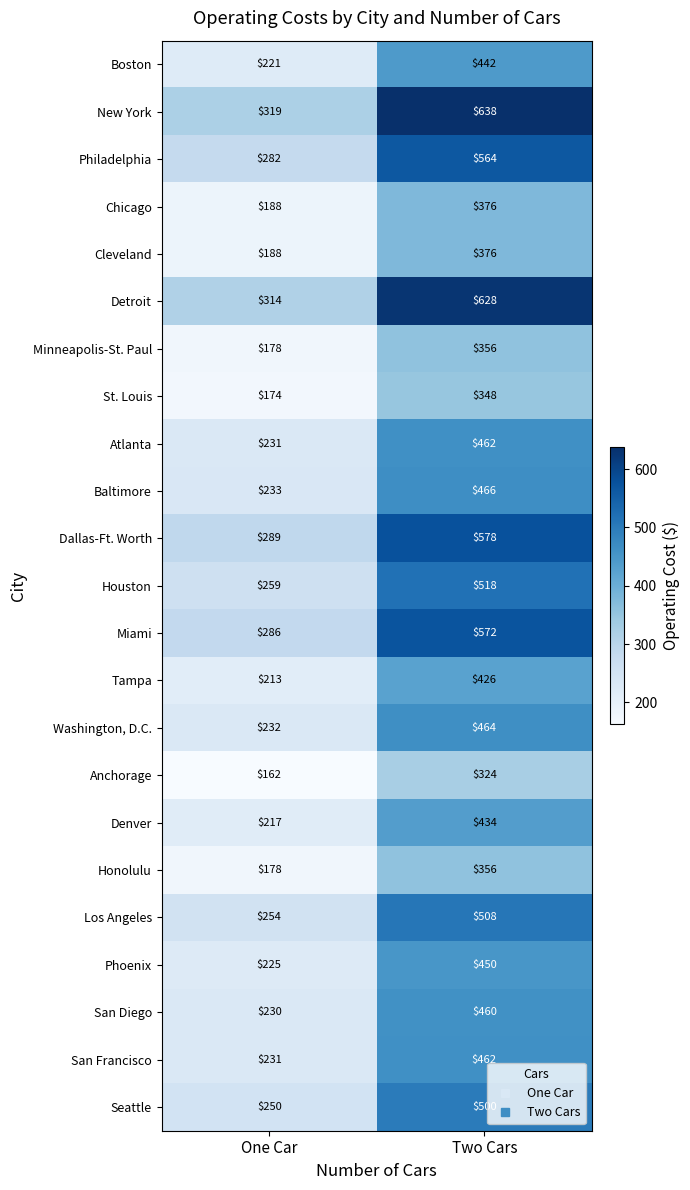

What is the greatest value displayed?

638